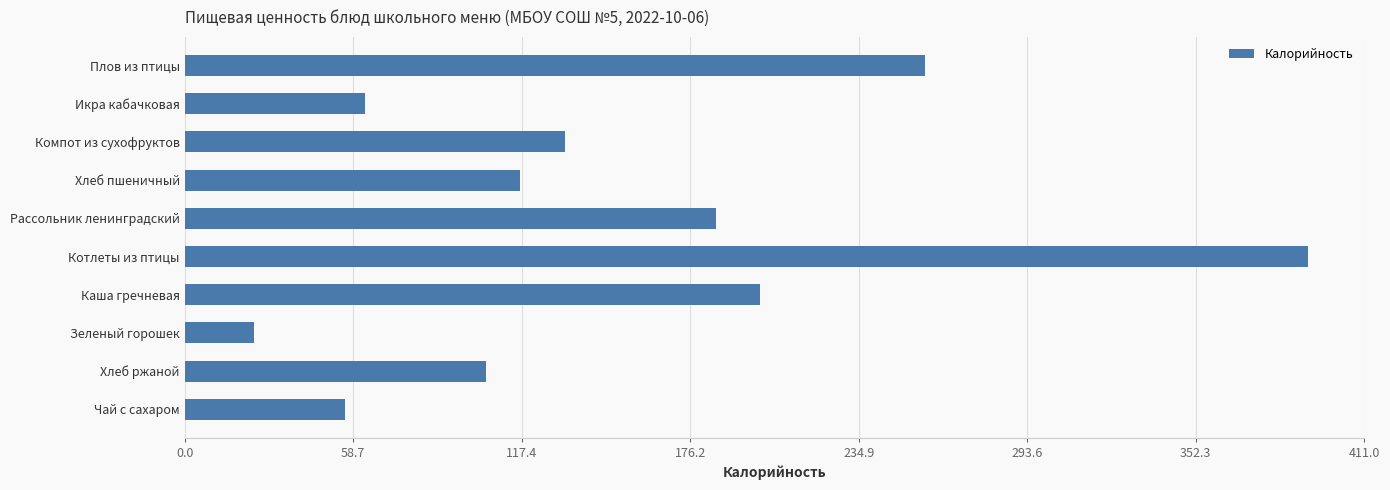

What is the average value?

153.3